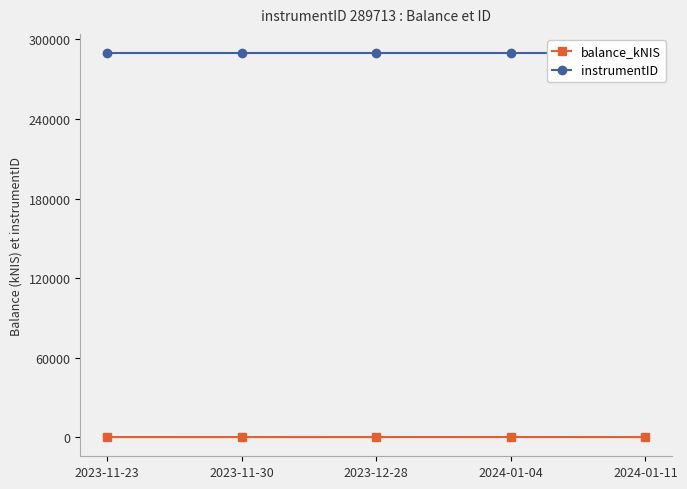

Rank the series by their average value, from lowest to highest.

balance_kNIS, instrumentID